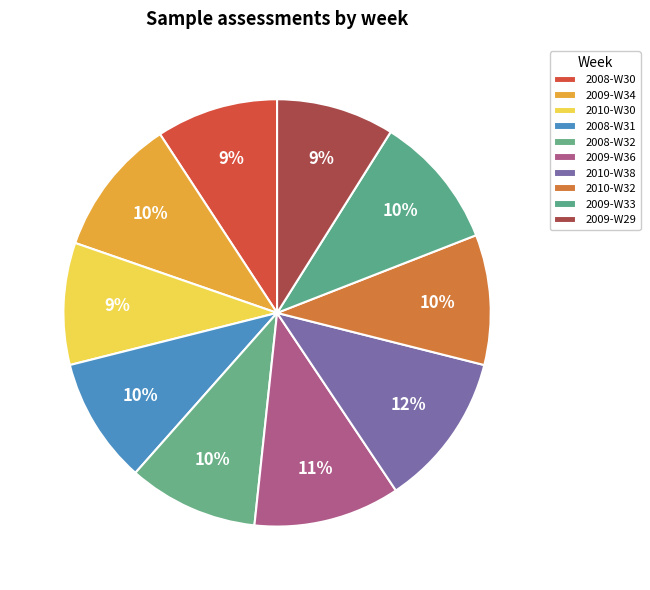

Combined, what portion of the pie is 2009-W29 and 2008-W31?

18.5%